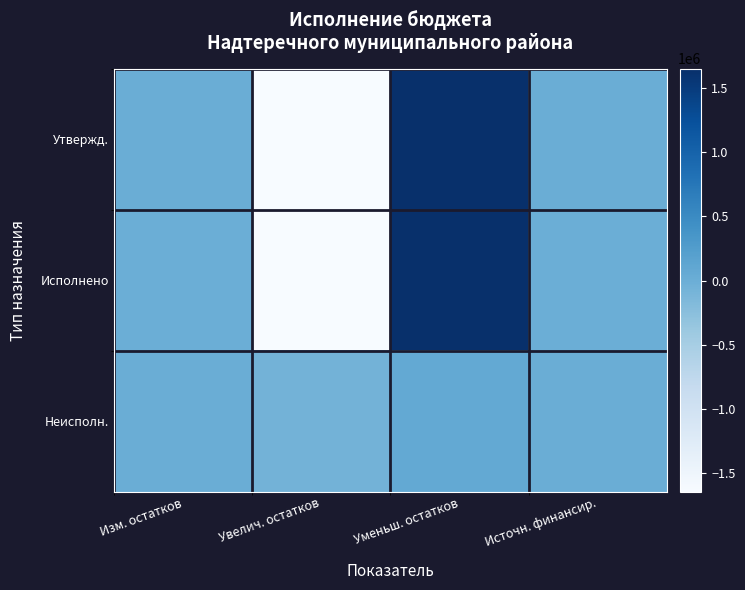

List the series in order of their overall mean, highest first.

Утвержд., Неисполн., Исполнено